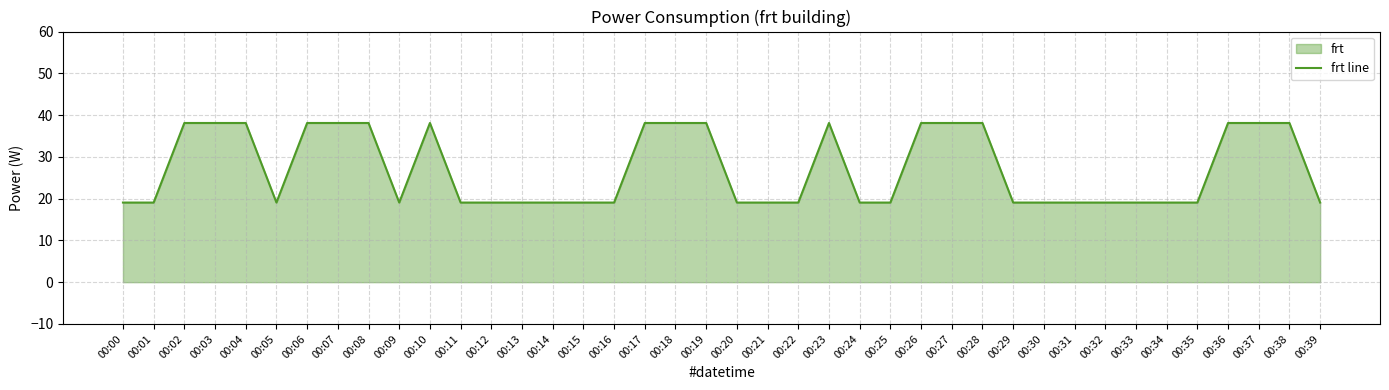

Which category has the lowest value across all series?

00:00